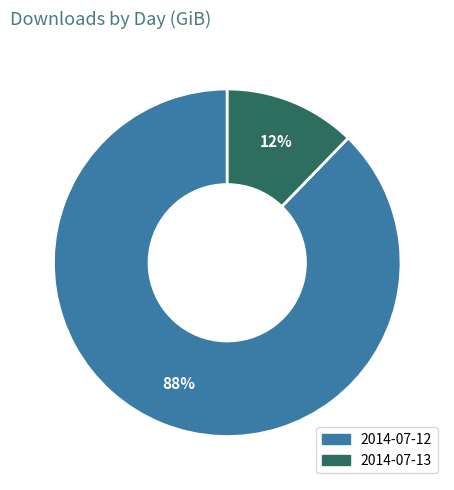

To the nearest percent, what is the average slice percentage?

50%